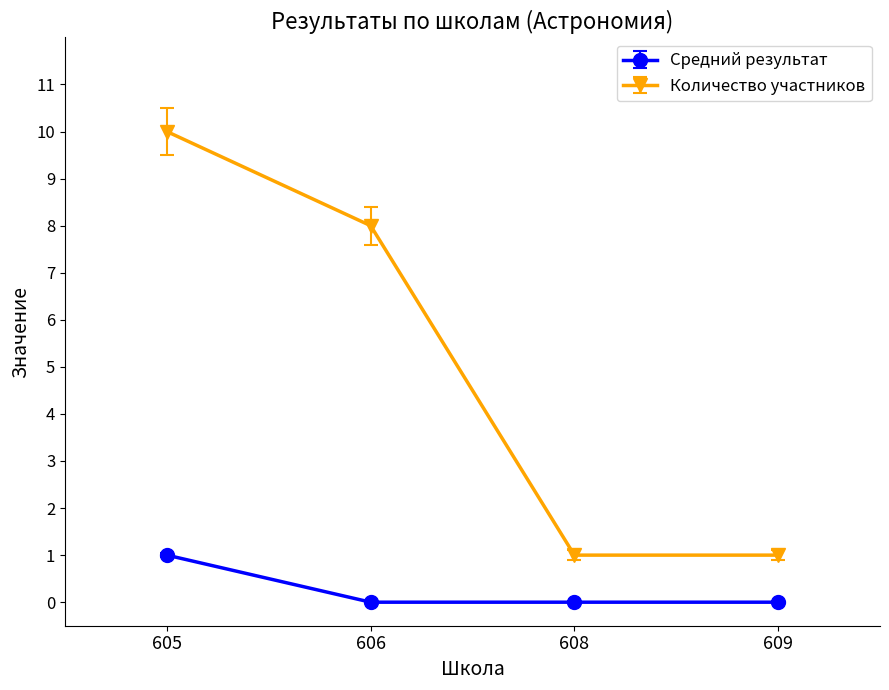

What is the total value across all series at 609?

1